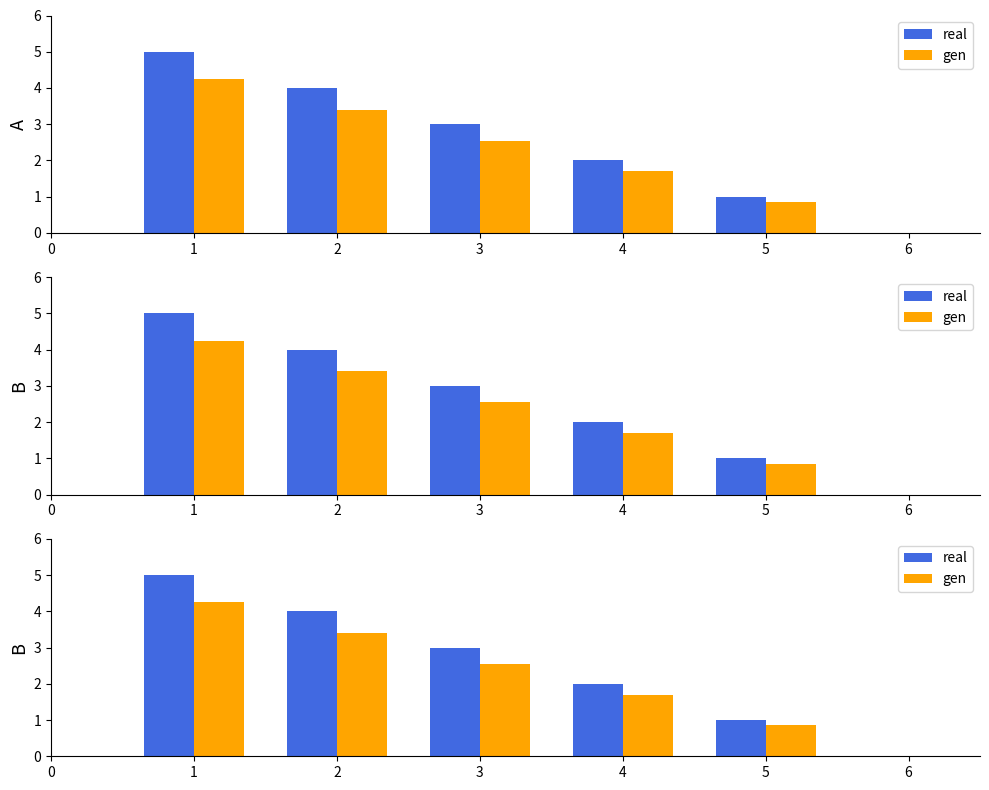

The value of real at 1 is 6.2. True or false?

False